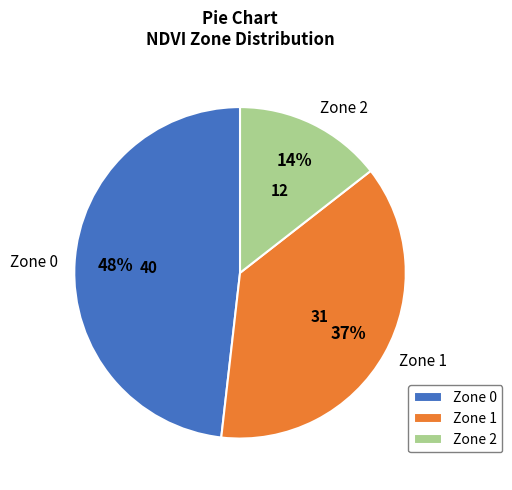

Which slice is the smallest?

Zone 2